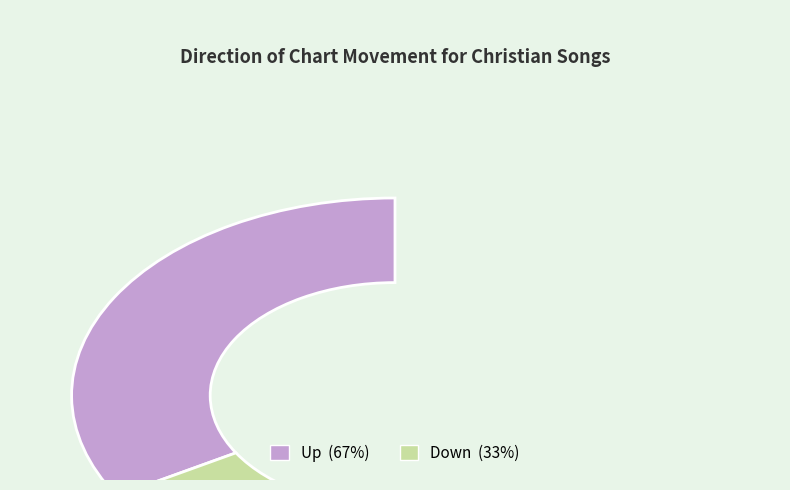

Which has a higher value, down or up?

up